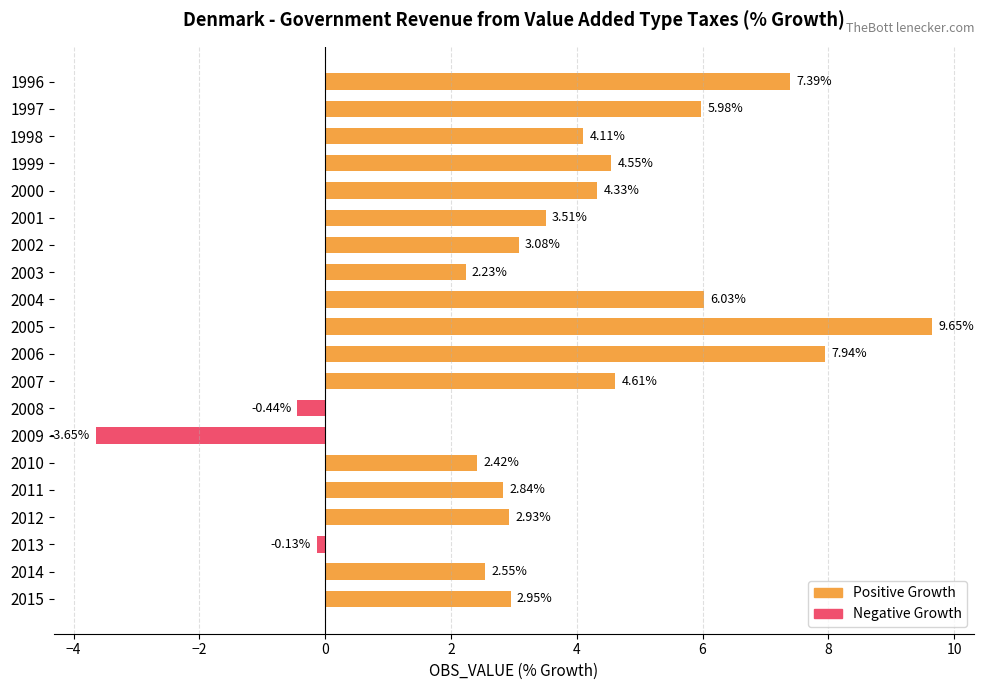

List the labels in order of value, smallest first.

2009, 2008, 2013, 2003, 2010, 2014, 2011, 2012, 2015, 2002, 2001, 1998, 2000, 1999, 2007, 1997, 2004, 1996, 2006, 2005